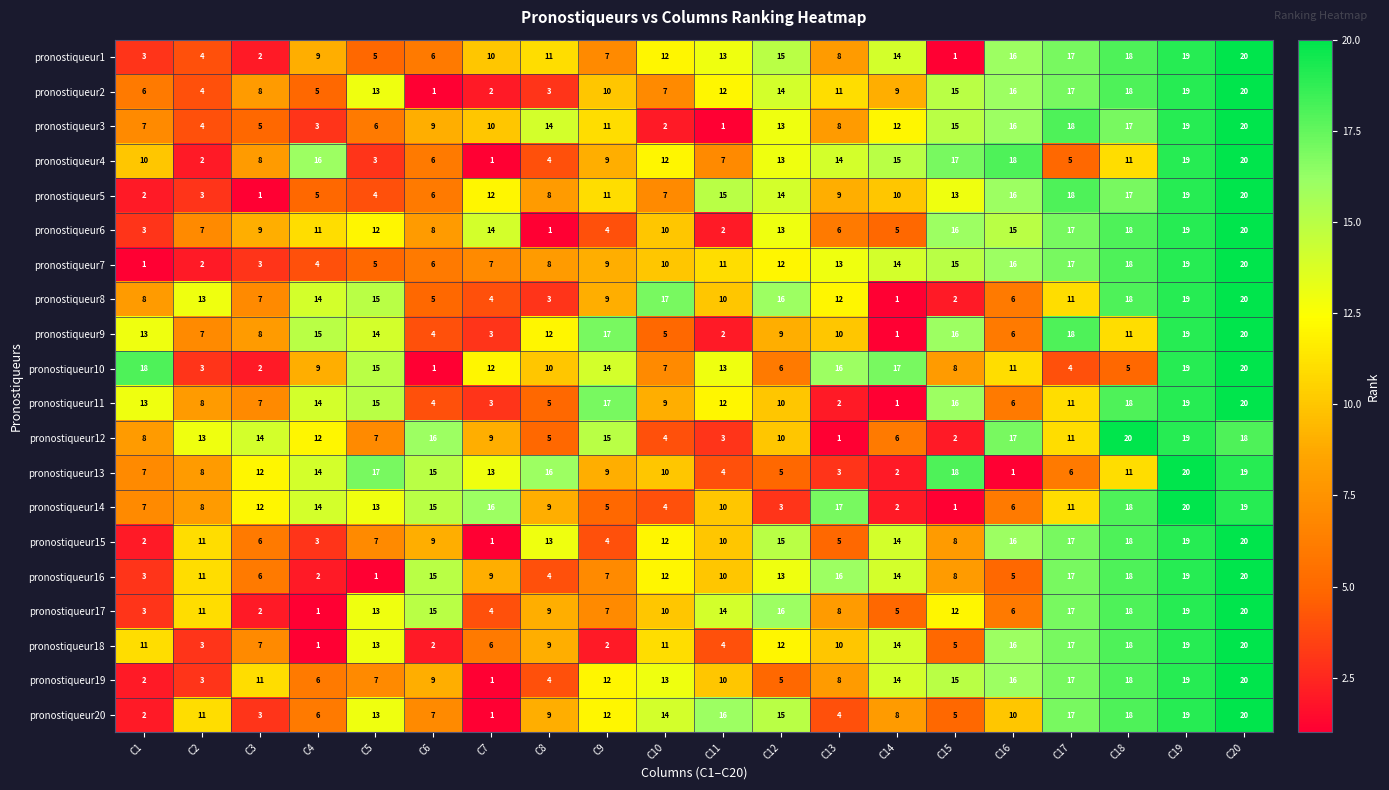

What is the difference between the highest and lowest values at C15?

17